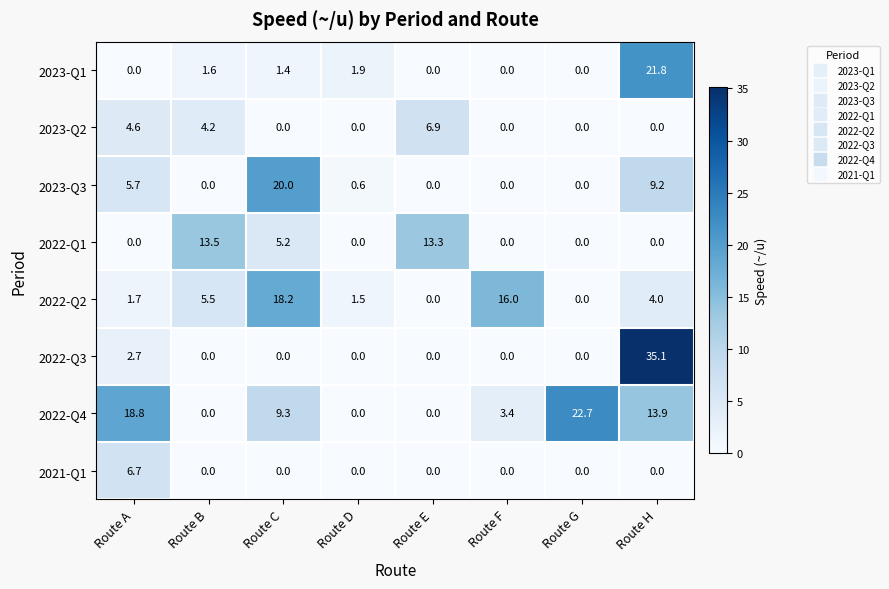

What is the sum of all 2023-Q1 values?

26.7